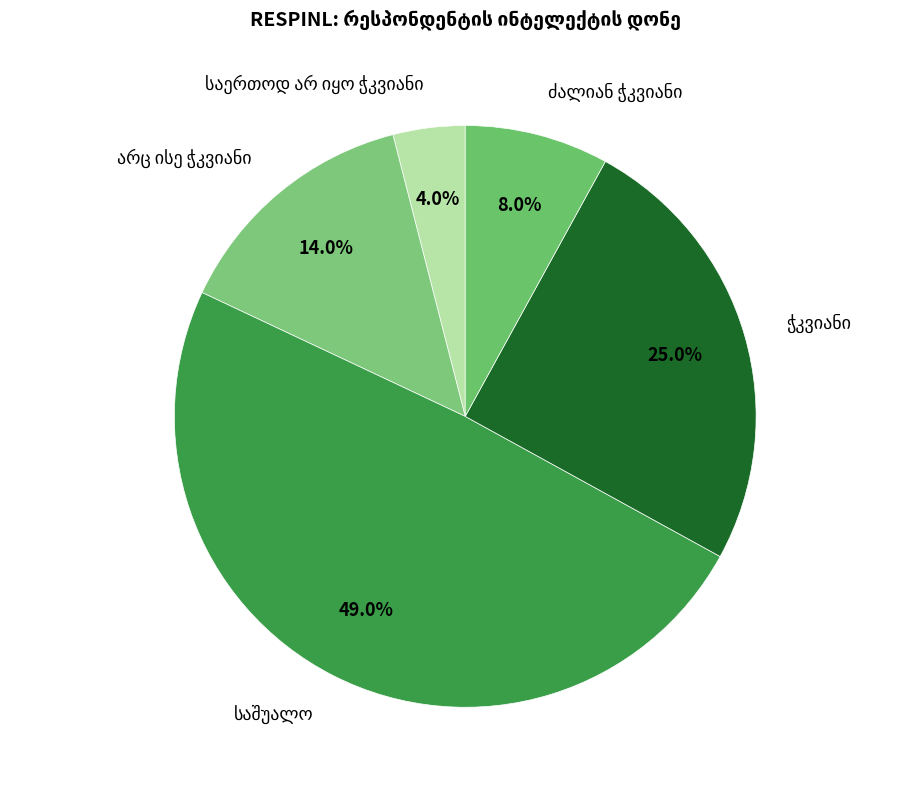

Does any single category account for the majority?

No